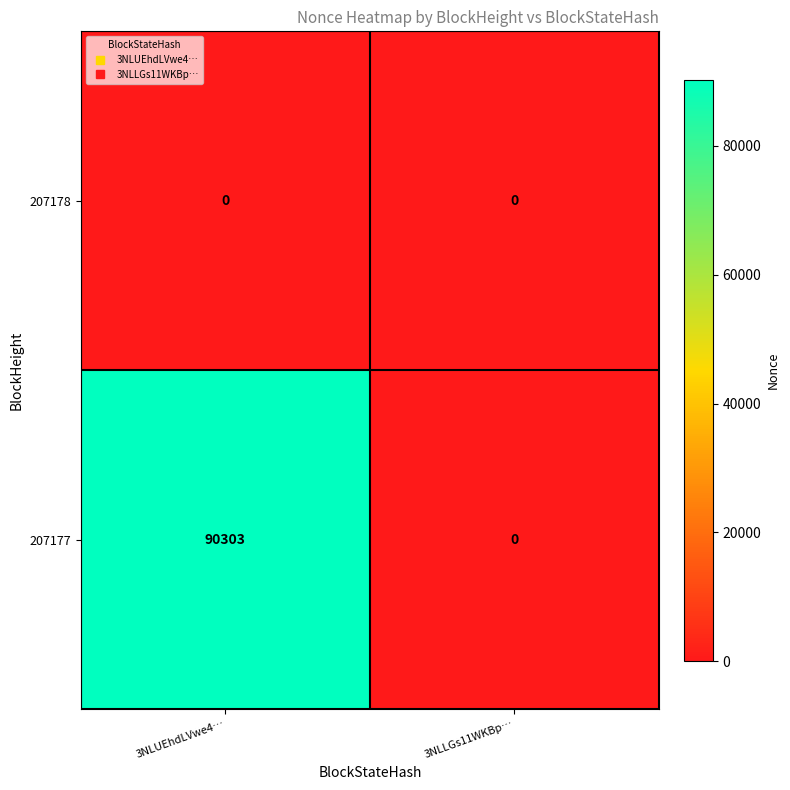

Reading left to right, extract all data points from this chart.

207178: 3NLUEhdLVwe4…=0	3NLLGs11WKBp…=0
207177: 3NLUEhdLVwe4…=90303	3NLLGs11WKBp…=0